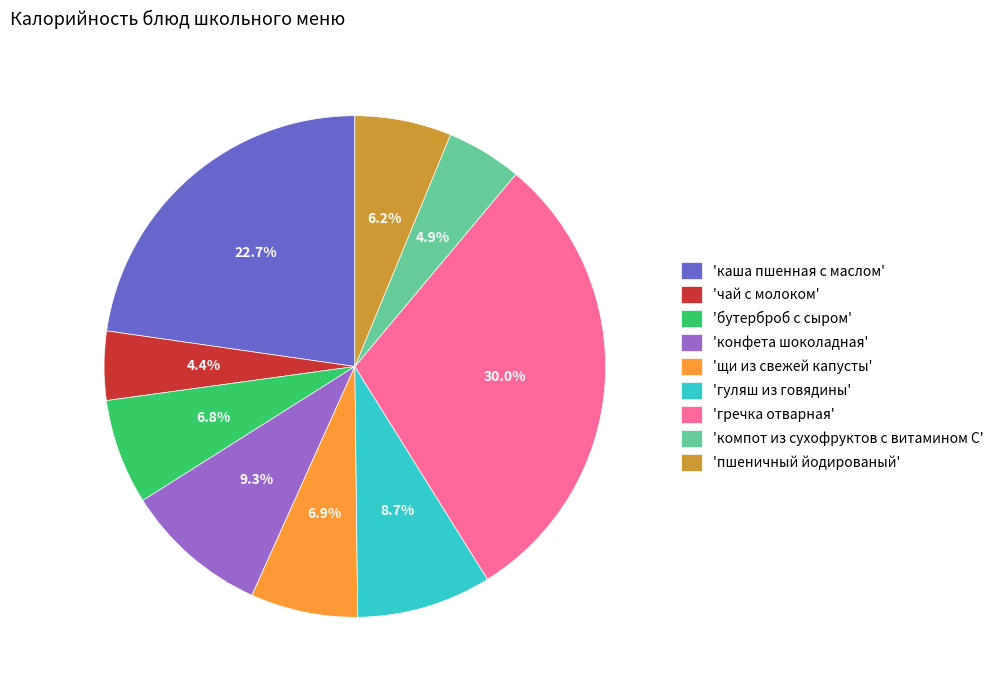

Between 'гуляш из говядины' and 'пшеничный йодированый', which is larger?

'гуляш из говядины'